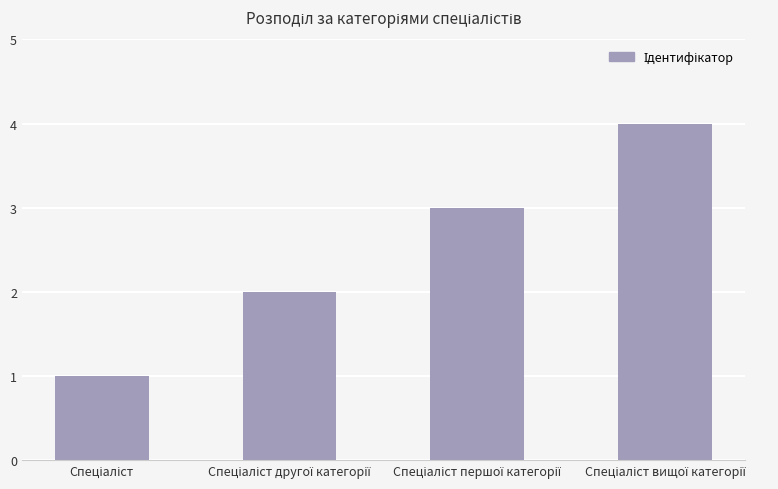

What is the maximum value shown in the chart?

4